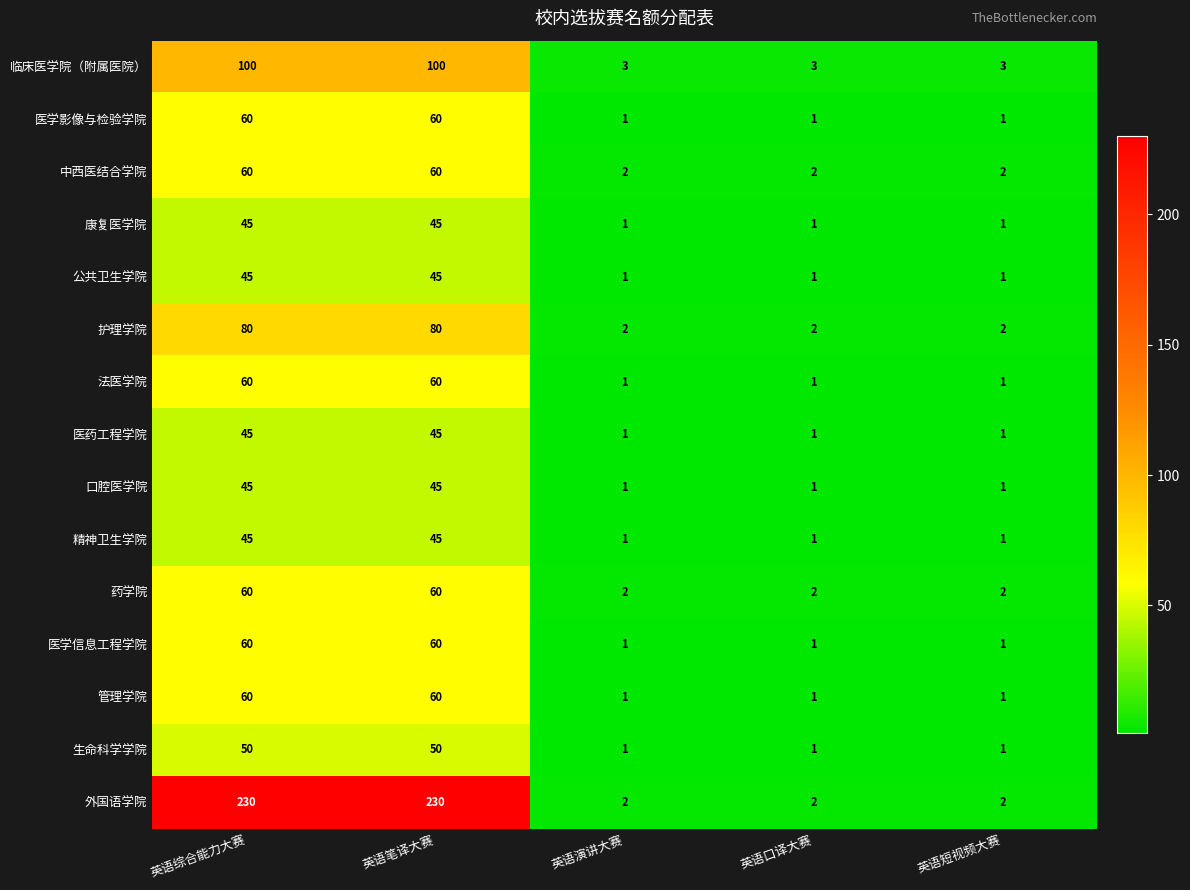

What is the maximum value shown in the chart?

230